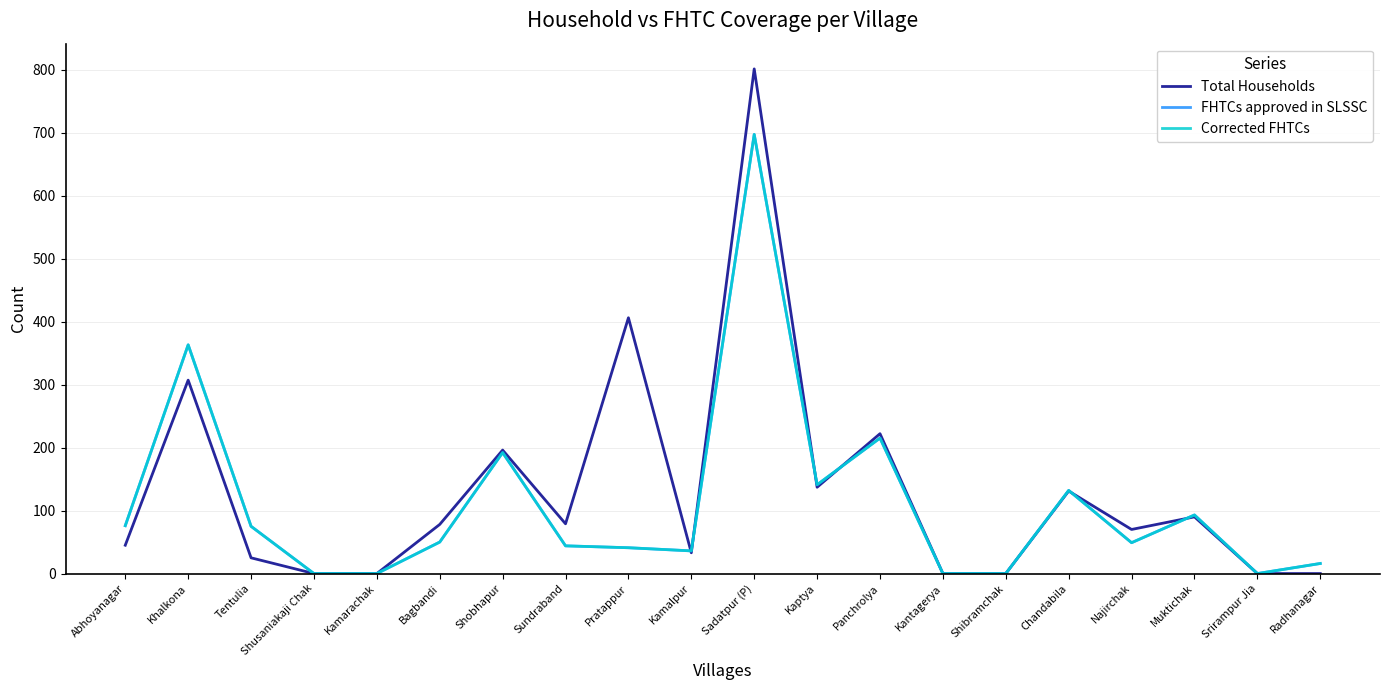

What is the average value of the FHTCs approved in SLSSC series?

111